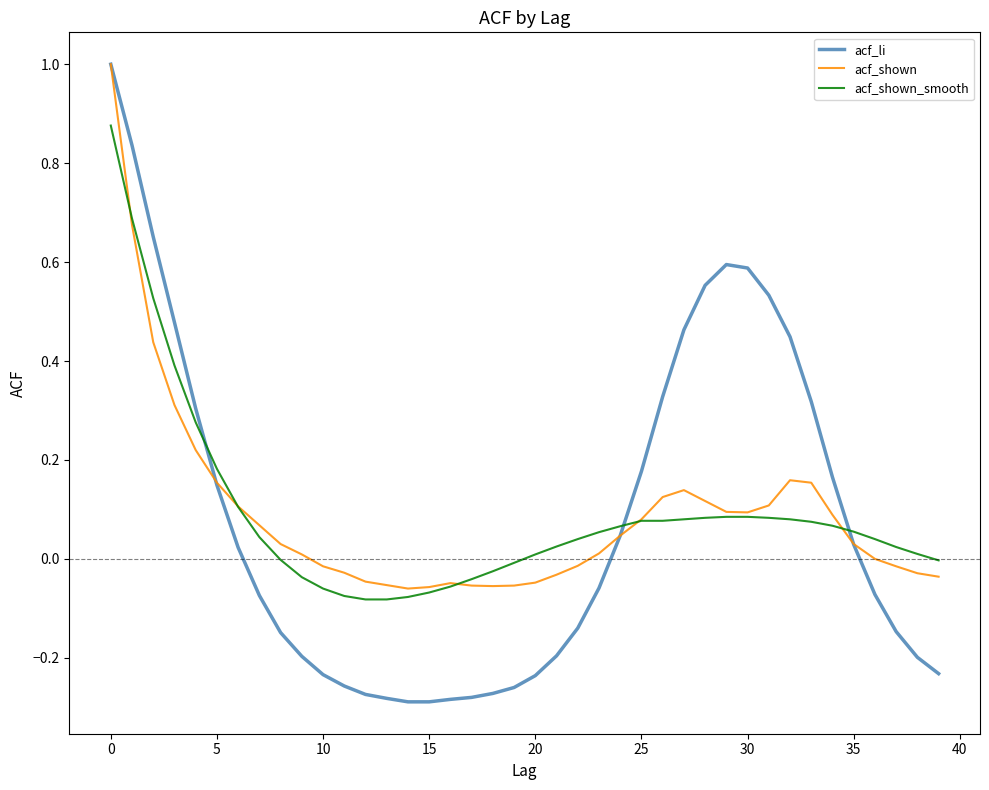

Which series has the widest spread of values?

acf_li